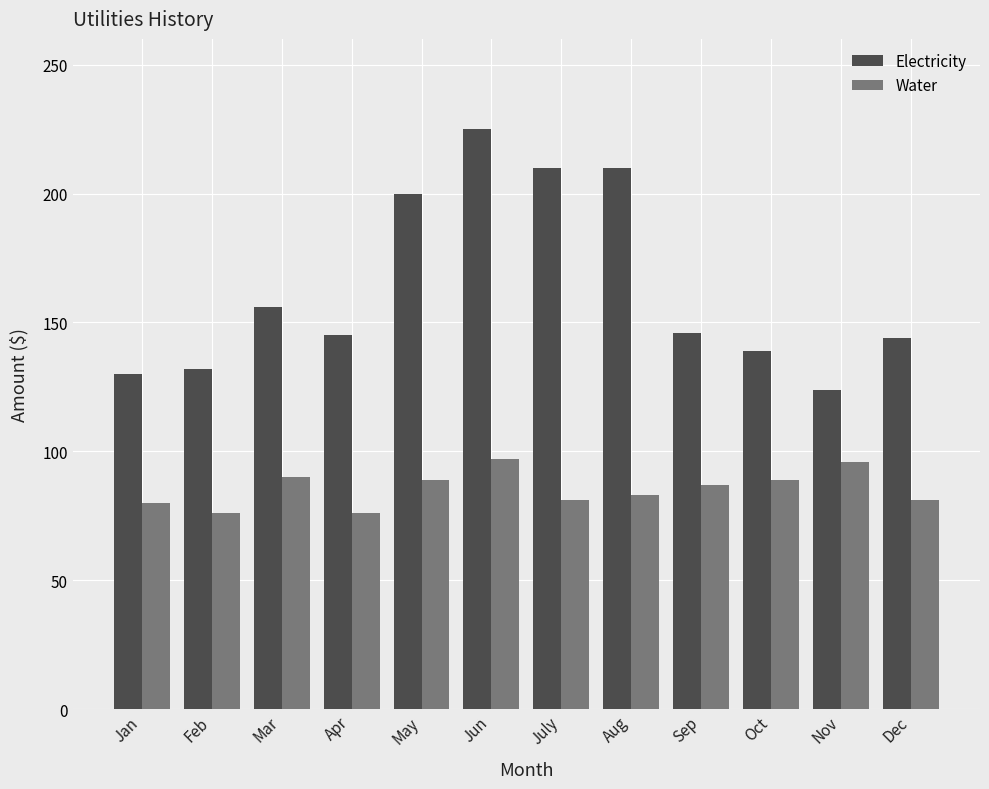

What is the difference between the maximum and minimum values in the Water series?

21